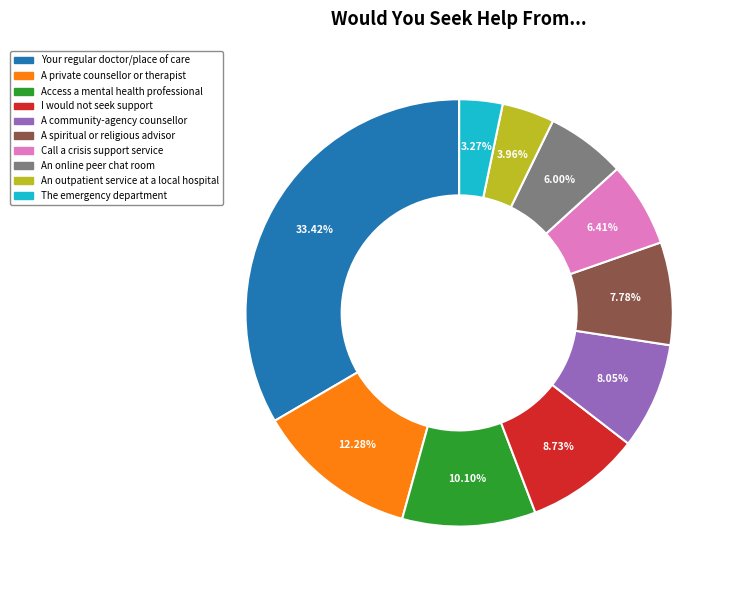

What is the ratio of the value at A private counsellor or therapist to the value at An outpatient service at a local hospital?

3.1